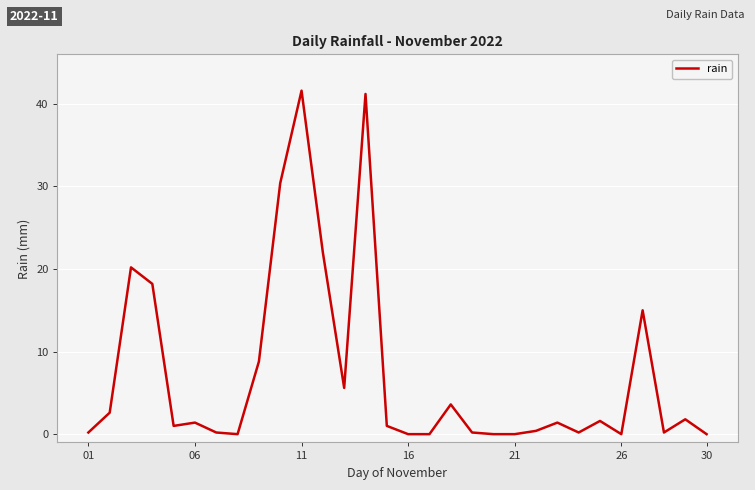

What is the maximum value shown in the chart?

41.6